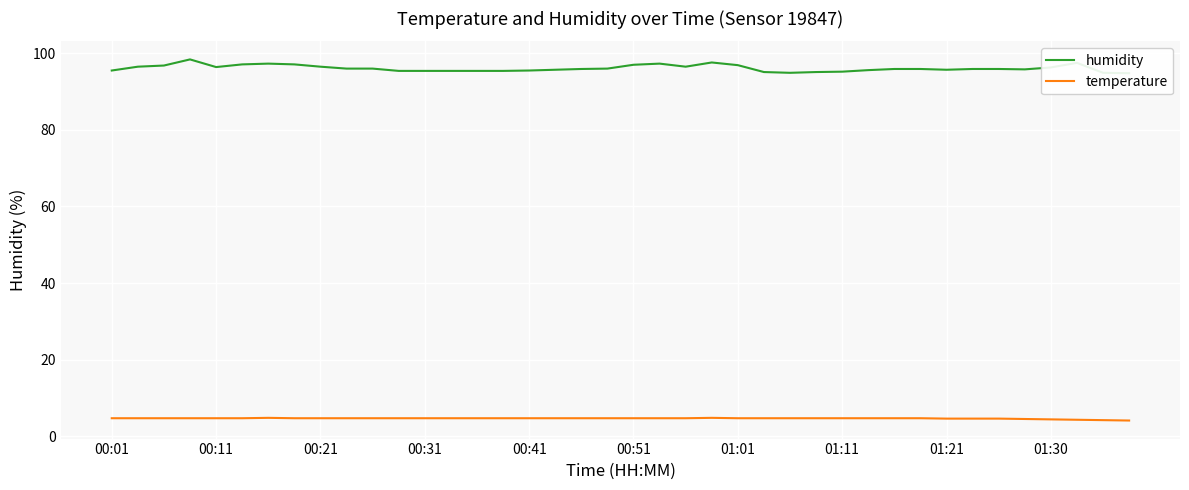

At 23, list the series in order from largest to smallest.

humidity, temperature